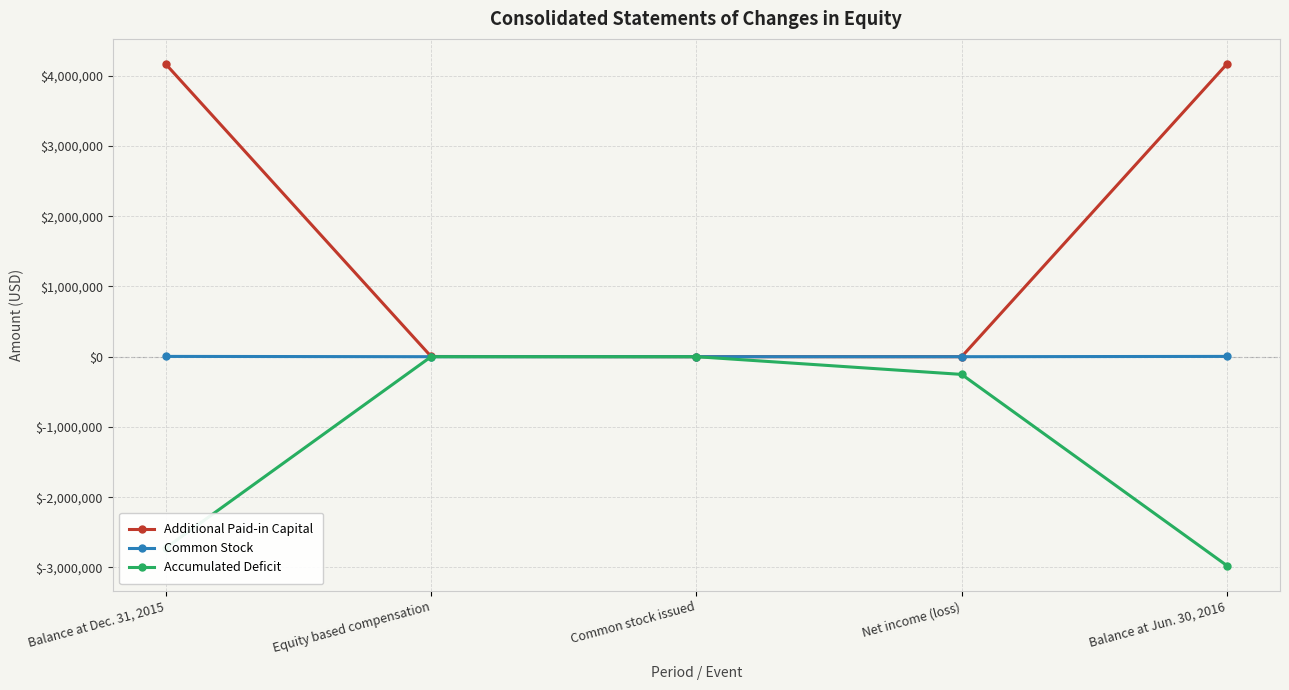

List the series in order of their overall mean, highest first.

Additional Paid-in Capital, Common Stock, Accumulated Deficit